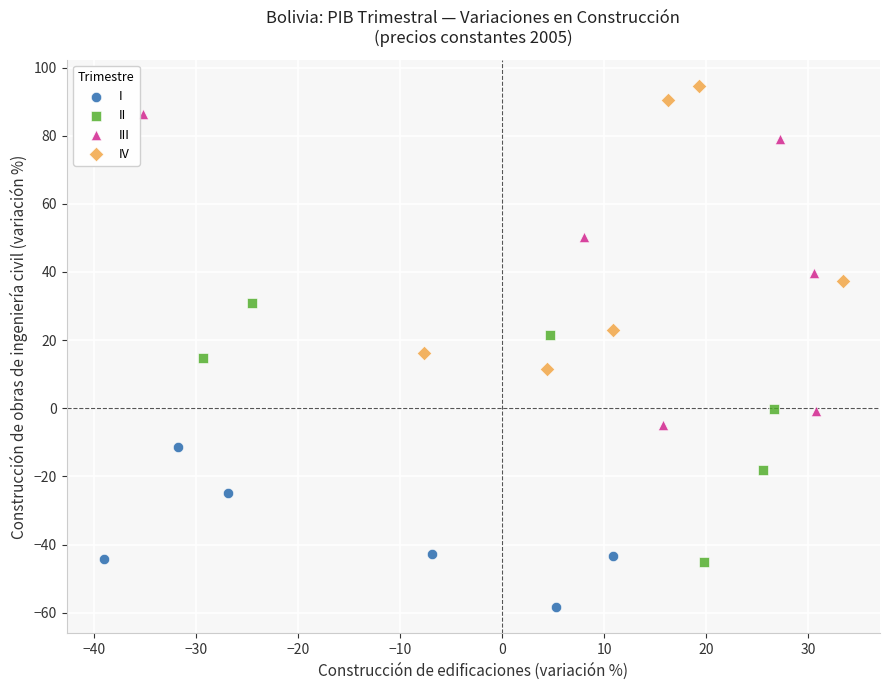

Which series reaches the minimum Y coordinate?

I